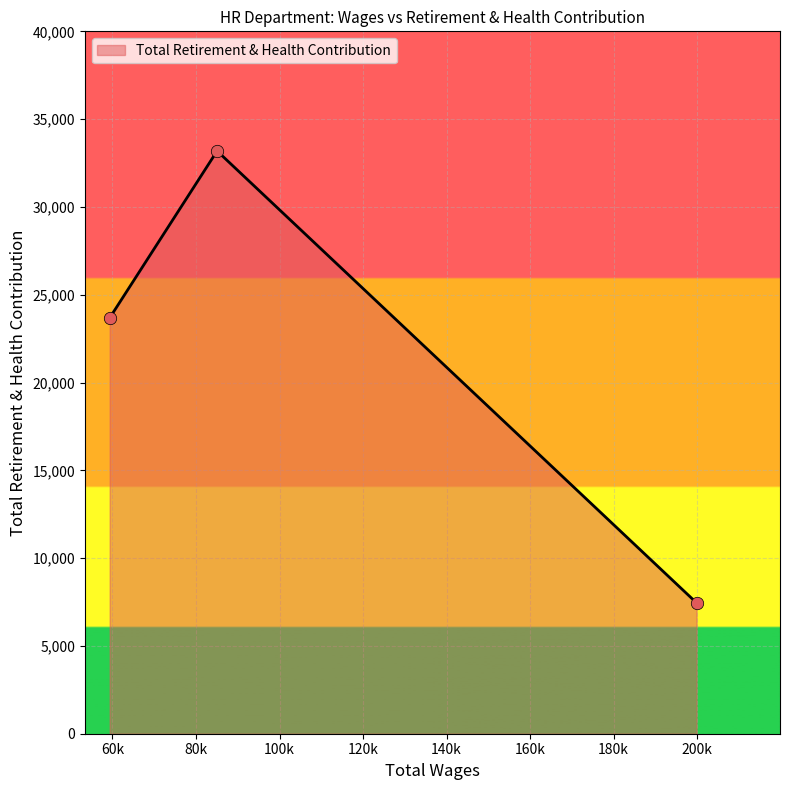

What is the greatest value displayed?

33187